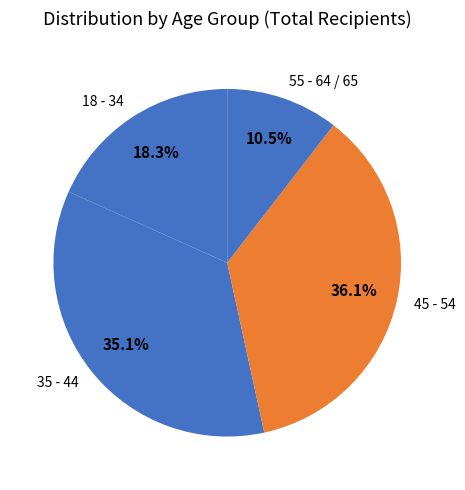

What is the ratio of the value at 18 - 34 to the value at 35 - 44?

0.5